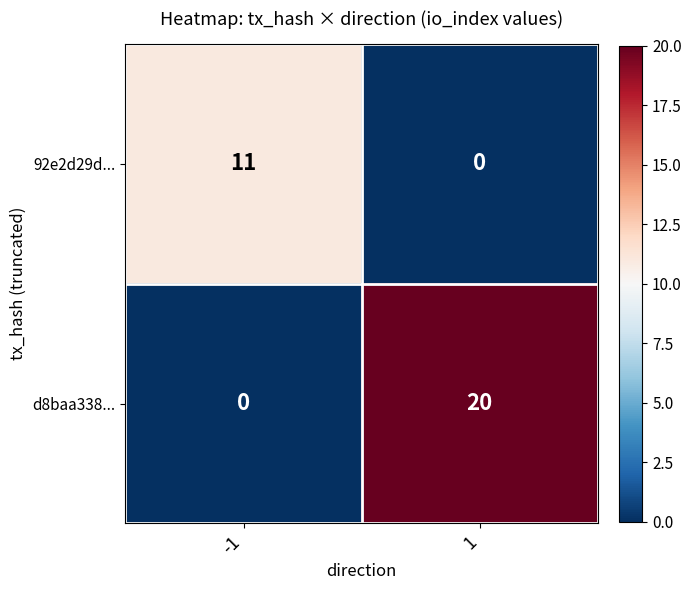

Which series has the largest total across all categories?

d8baa338...